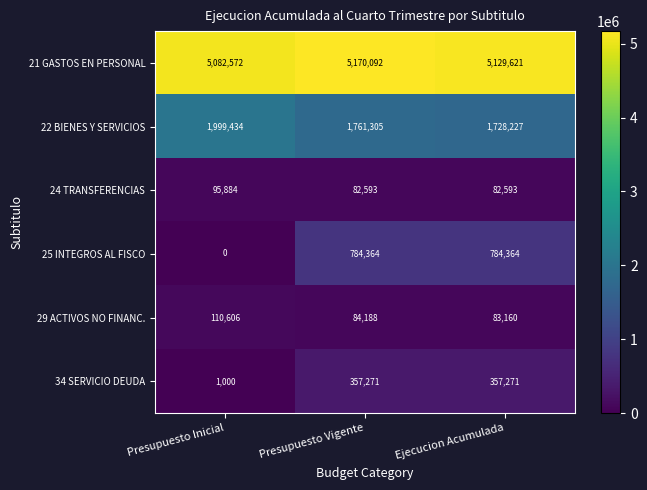

True or false: 29 ACTIVOS NO FINANC. has a value of 84188 at Presupuesto Vigente.

True